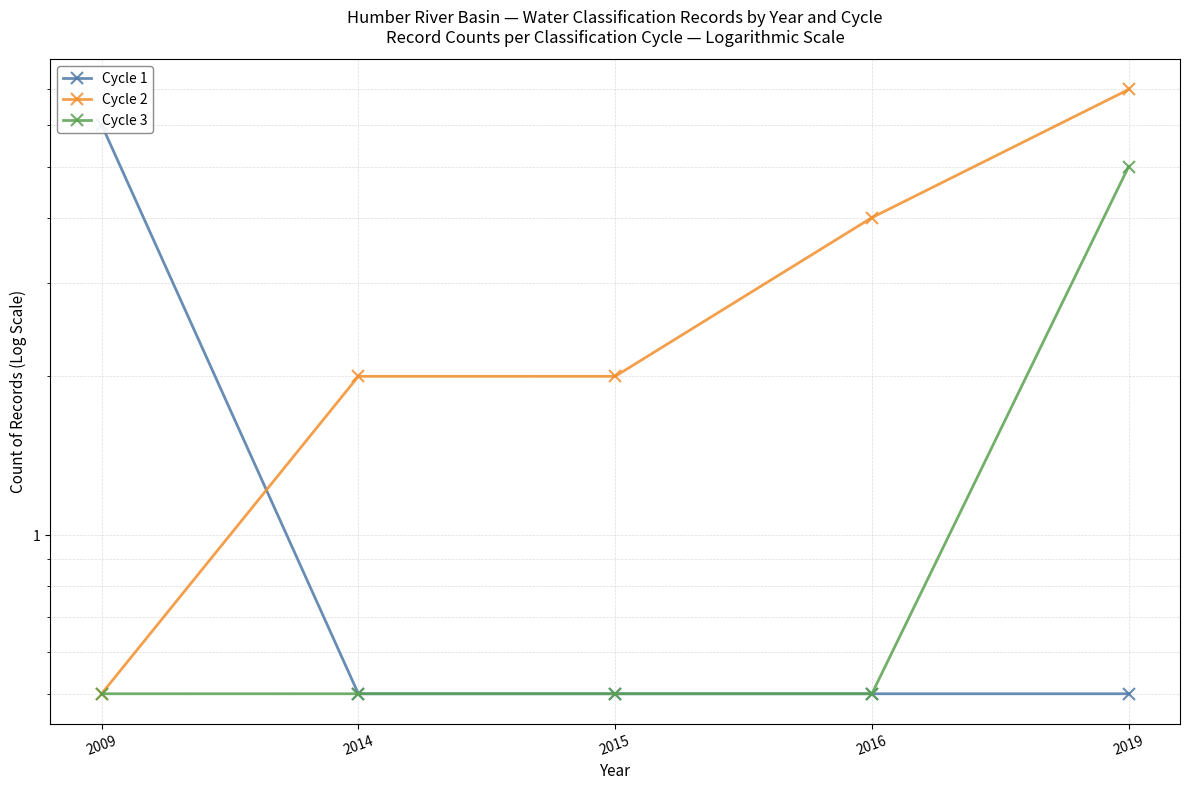

Reading left to right, extract all data points from this chart.

Cycle 1: 2009=6.0	2014=0.5	2015=0.5	2016=0.5	2019=0.5
Cycle 2: 2009=0.5	2014=2.0	2015=2.0	2016=4.0	2019=7.0
Cycle 3: 2009=0.5	2014=0.5	2015=0.5	2016=0.5	2019=5.0